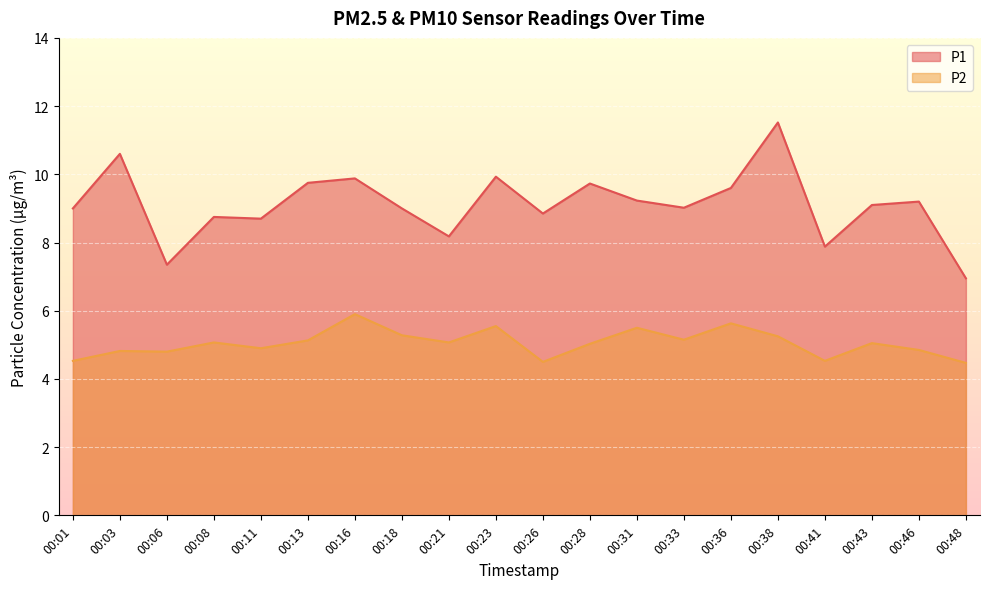

At which label is P1 closest to 9?

00:01